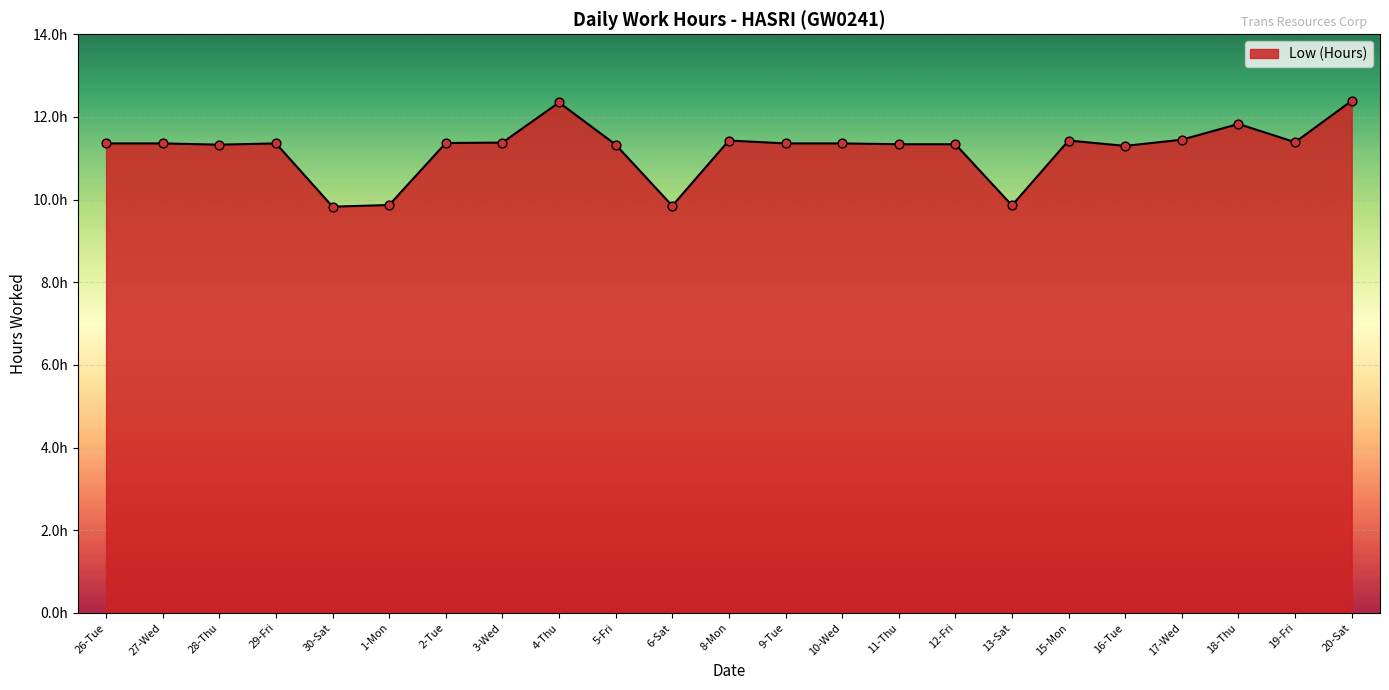

What is the change in value from 9-Tue to 17-Wed?

+0.1